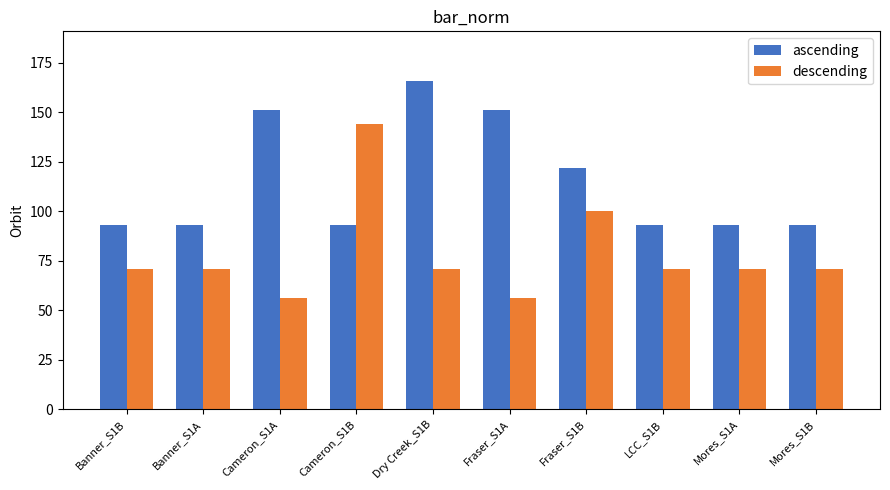

What is the difference between the highest and lowest values at Fraser_S1B?

22